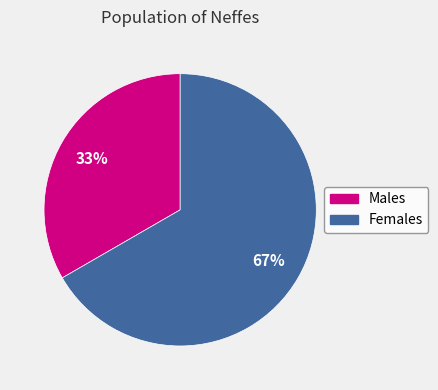

Count the number of slices in the pie.

2